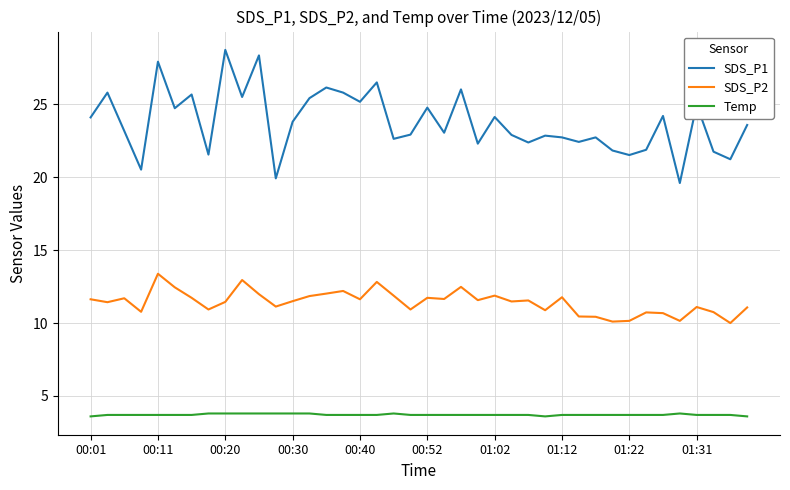

In SDS_P2, how many points are lower than both neighbors (excluding endpoints)?

13